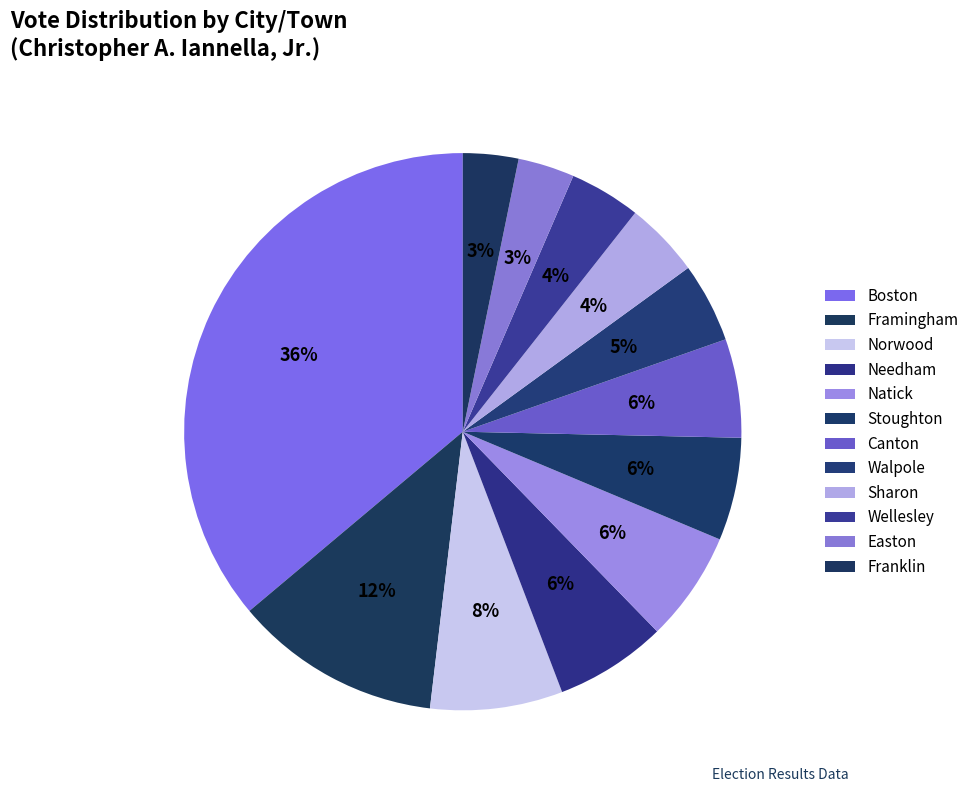

What is the smallest slice in the pie chart?

Franklin